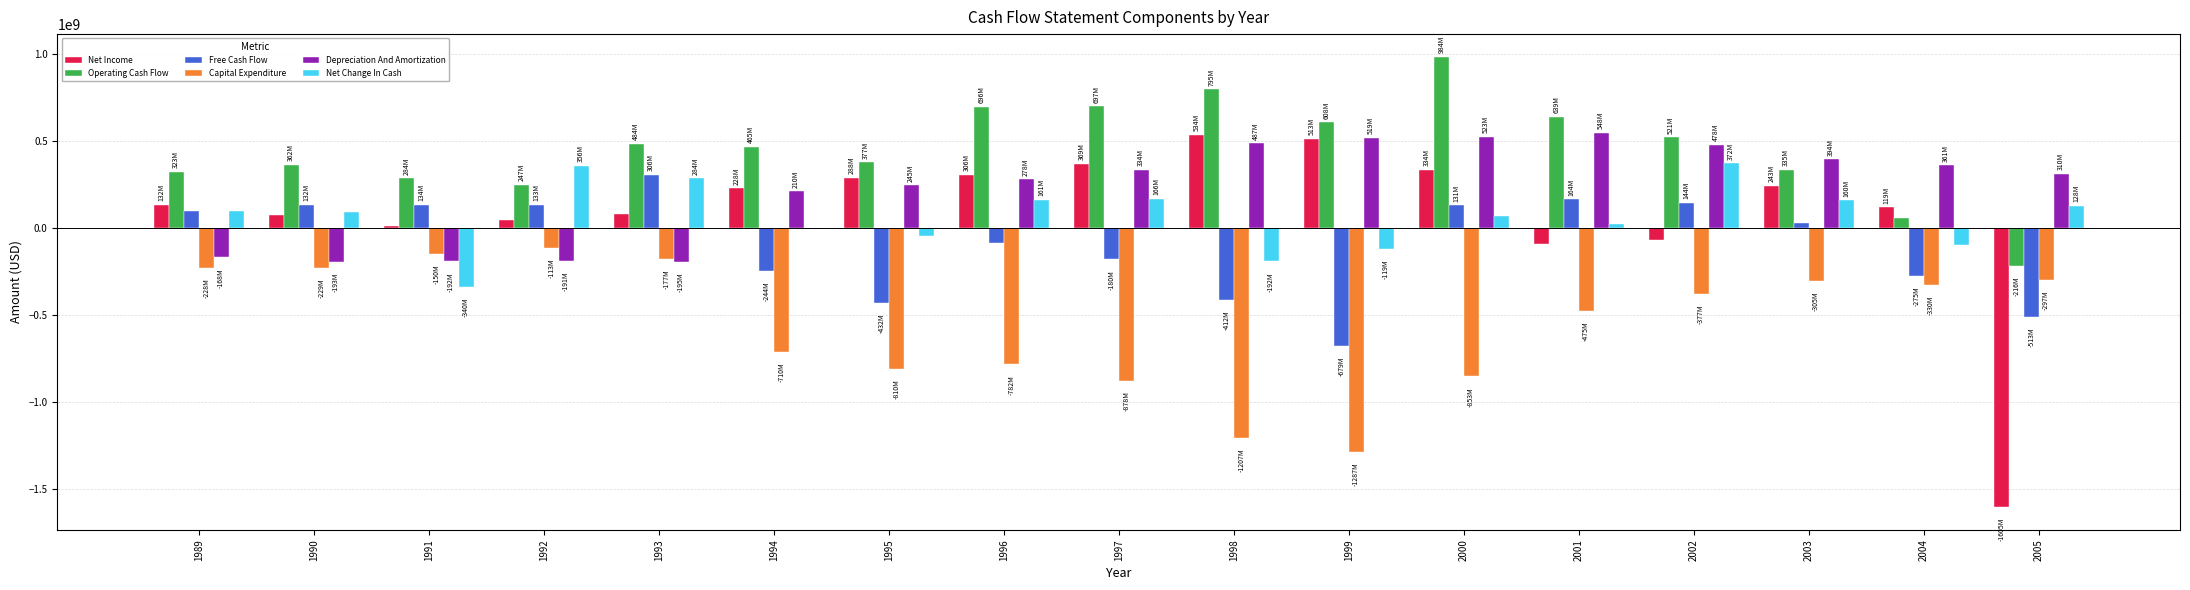

Is the value of Net Income at 1994 greater than the value of Depreciation And Amortization at 2004?

No